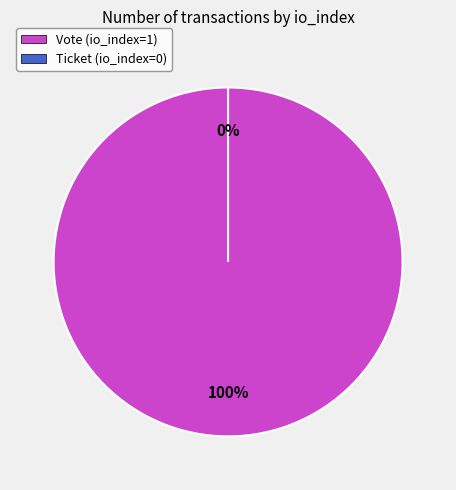

Which category has the smallest portion of the pie?

Ticket (io_index=0)